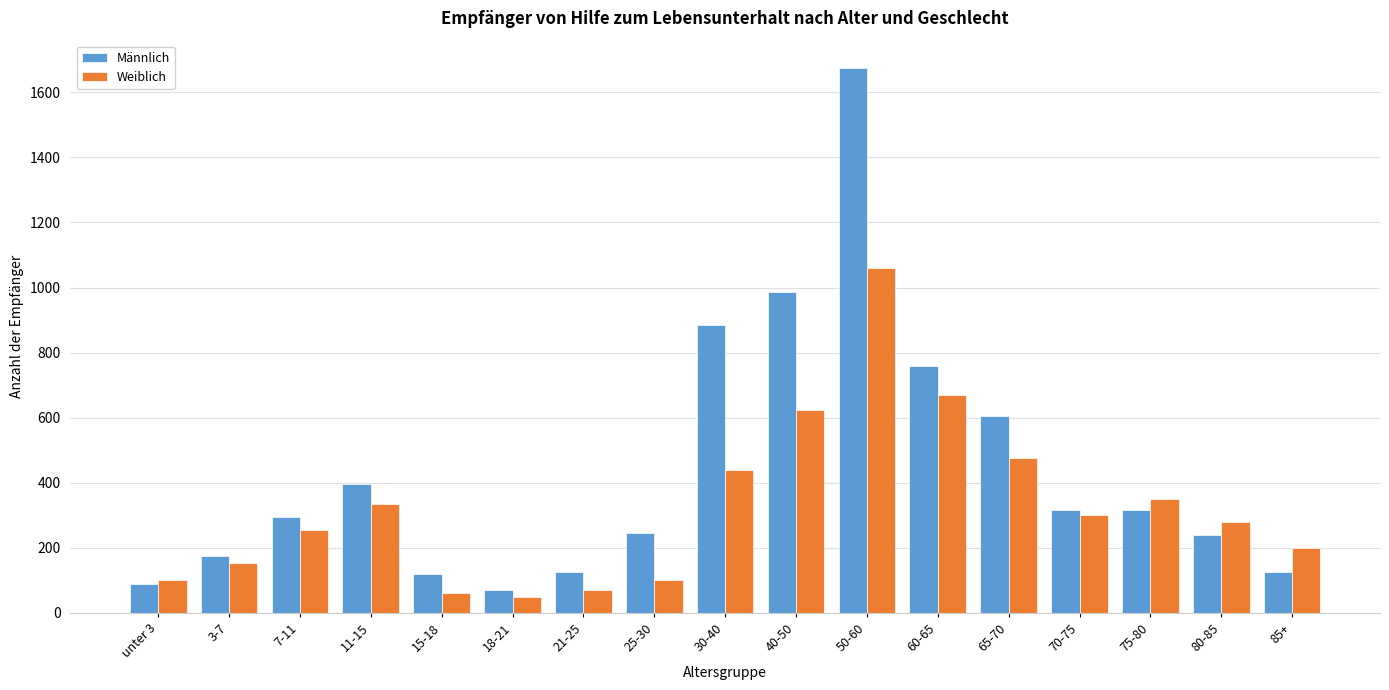

Which series has the largest range (max minus min)?

Männlich